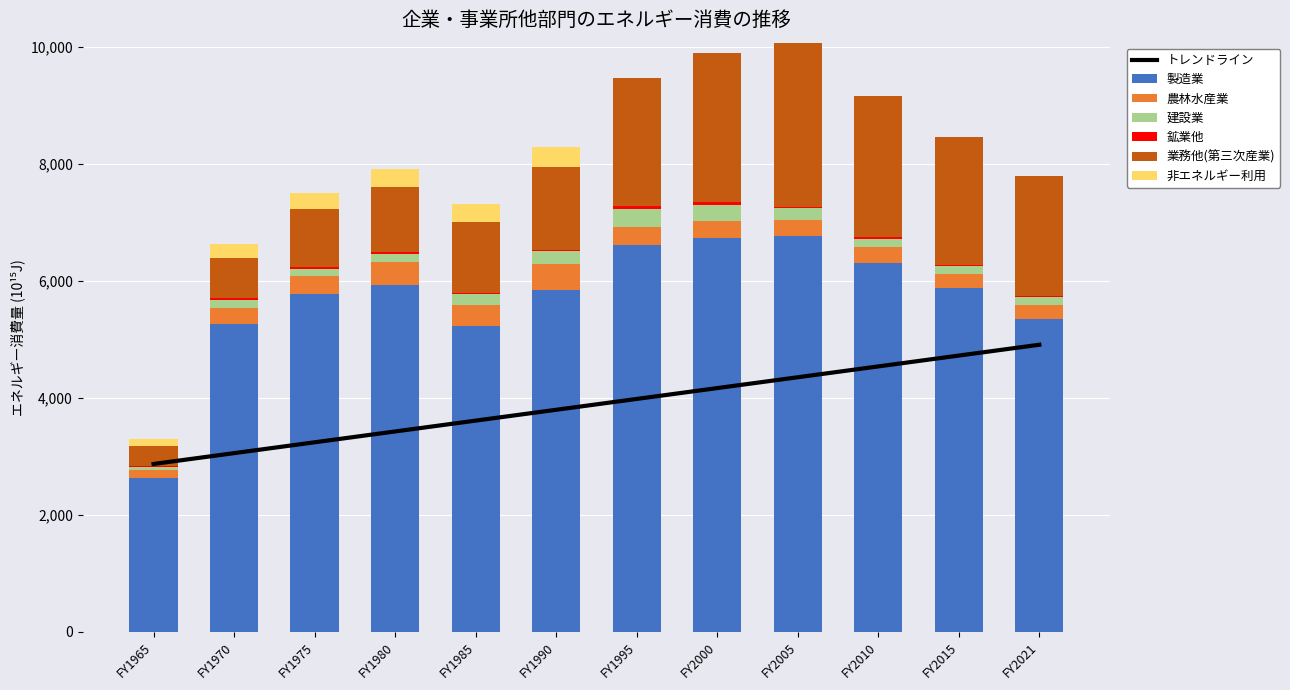

What is the value of the 鉱業他 bar at the 8th from the left?

40